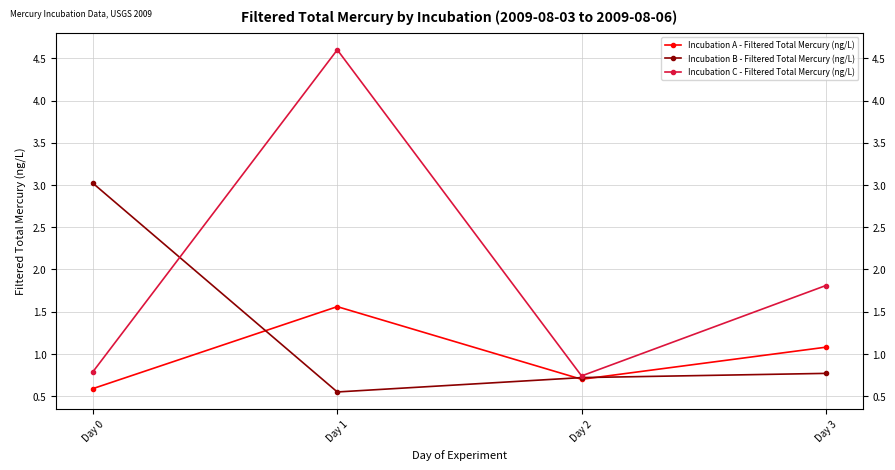

What is the sum of all Incubation B - Filtered Total Mercury (ng/L) values?

5.1